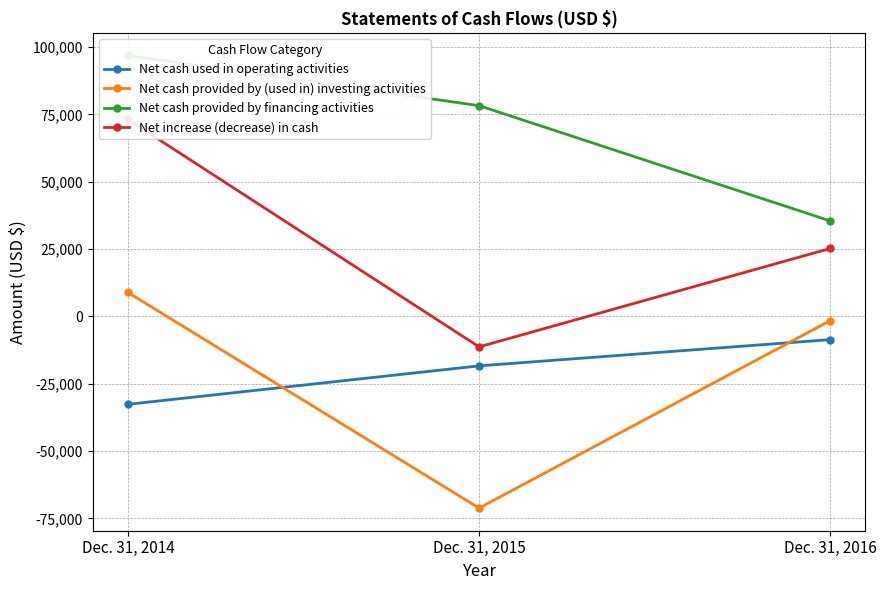

At which label does Net increase (decrease) in cash reach its peak?

Dec. 31, 2014